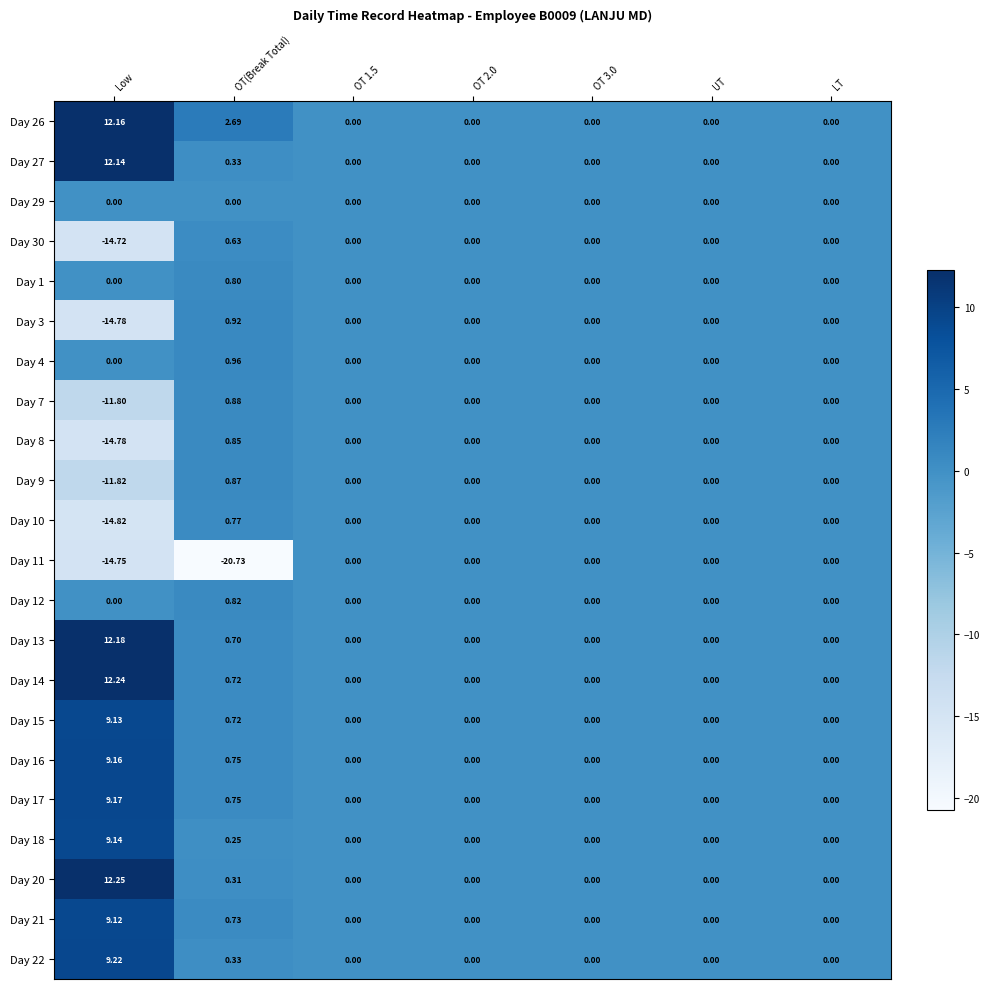

Count the number of data series in this chart.

22